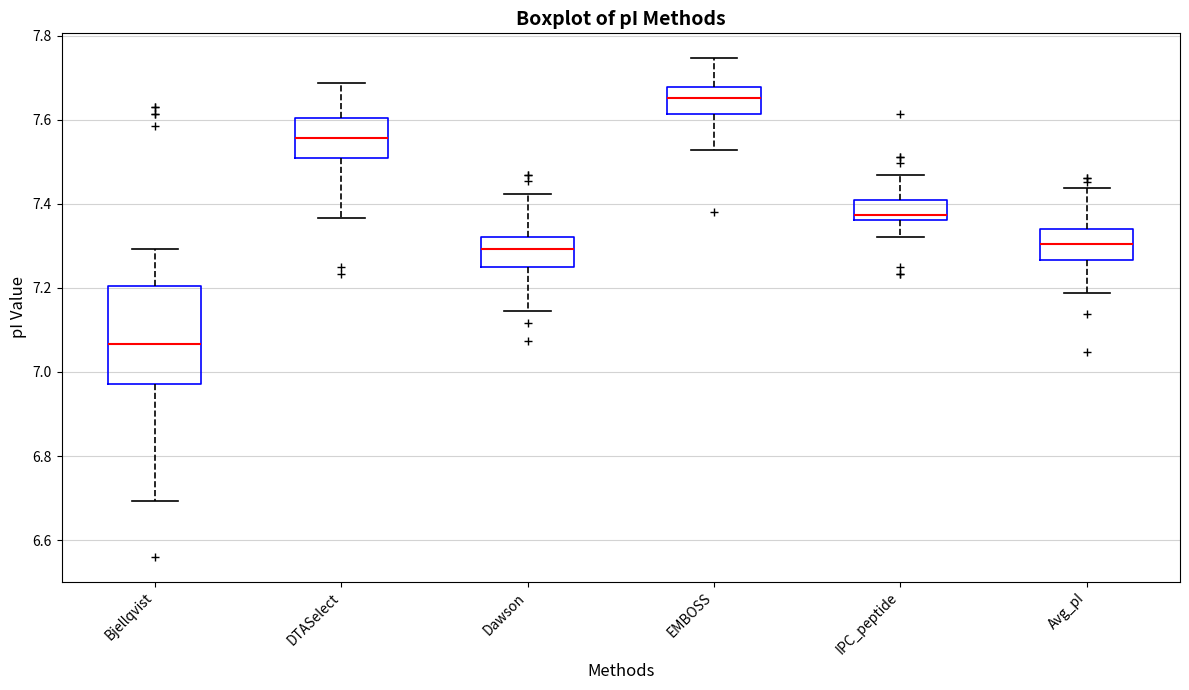

Reading left to right, read every box against the y-axis: the position of its median line, the range the box covers, and the ends of its whiskers. The values are not printed on the chart, so give them approximately, as read against the axis.

Bjellqvist: median 7.06, box 6.98 to 7.20, whiskers 6.70 to 7.30
DTASelect: median 7.56, box 7.50 to 7.60, whiskers 7.36 to 7.68
Dawson: median 7.30, box 7.24 to 7.32, whiskers 7.14 to 7.42
EMBOSS: median 7.66, box 7.62 to 7.68, whiskers 7.52 to 7.74
IPC_peptide: median 7.38, box 7.36 to 7.42, whiskers 7.32 to 7.46
Avg_pI: median 7.30, box 7.26 to 7.34, whiskers 7.18 to 7.44